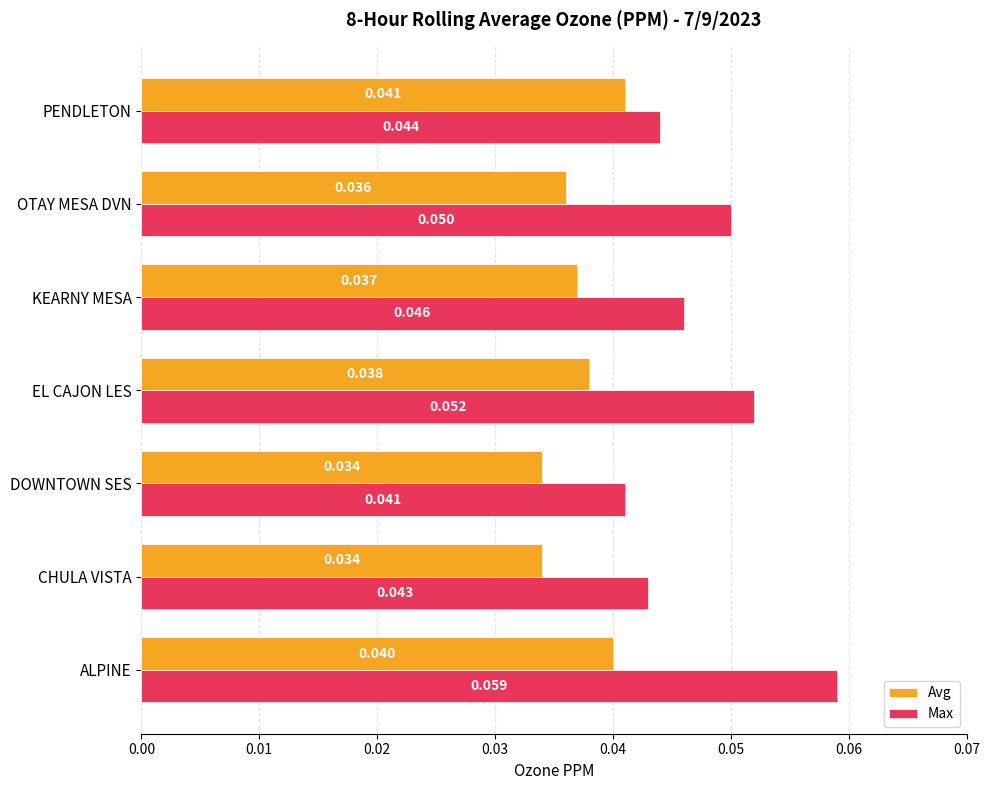

List the labels in order of Max value, smallest first.

DOWNTOWN SES, CHULA VISTA, PENDLETON, KEARNY MESA, OTAY MESA DVN, EL CAJON LES, ALPINE